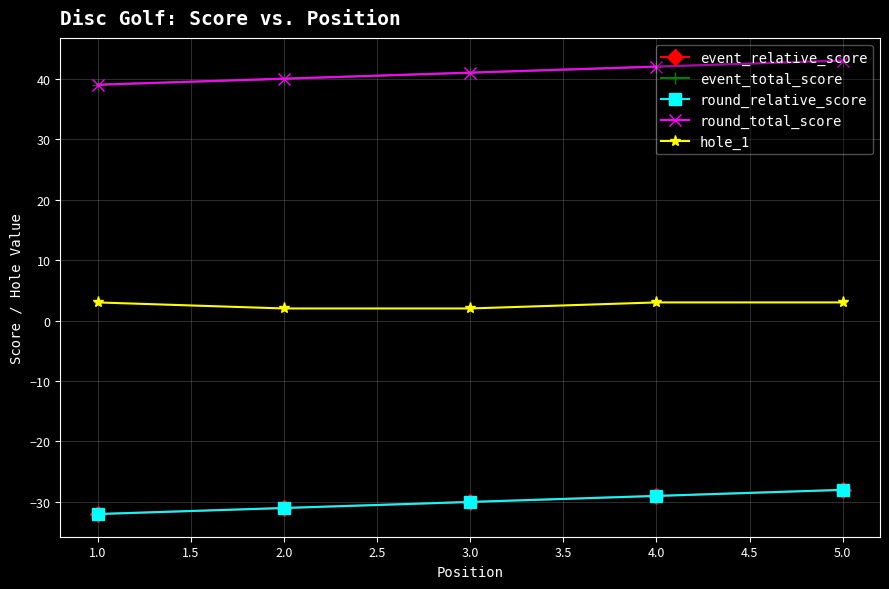

Which series has the widest spread of values?

event_relative_score